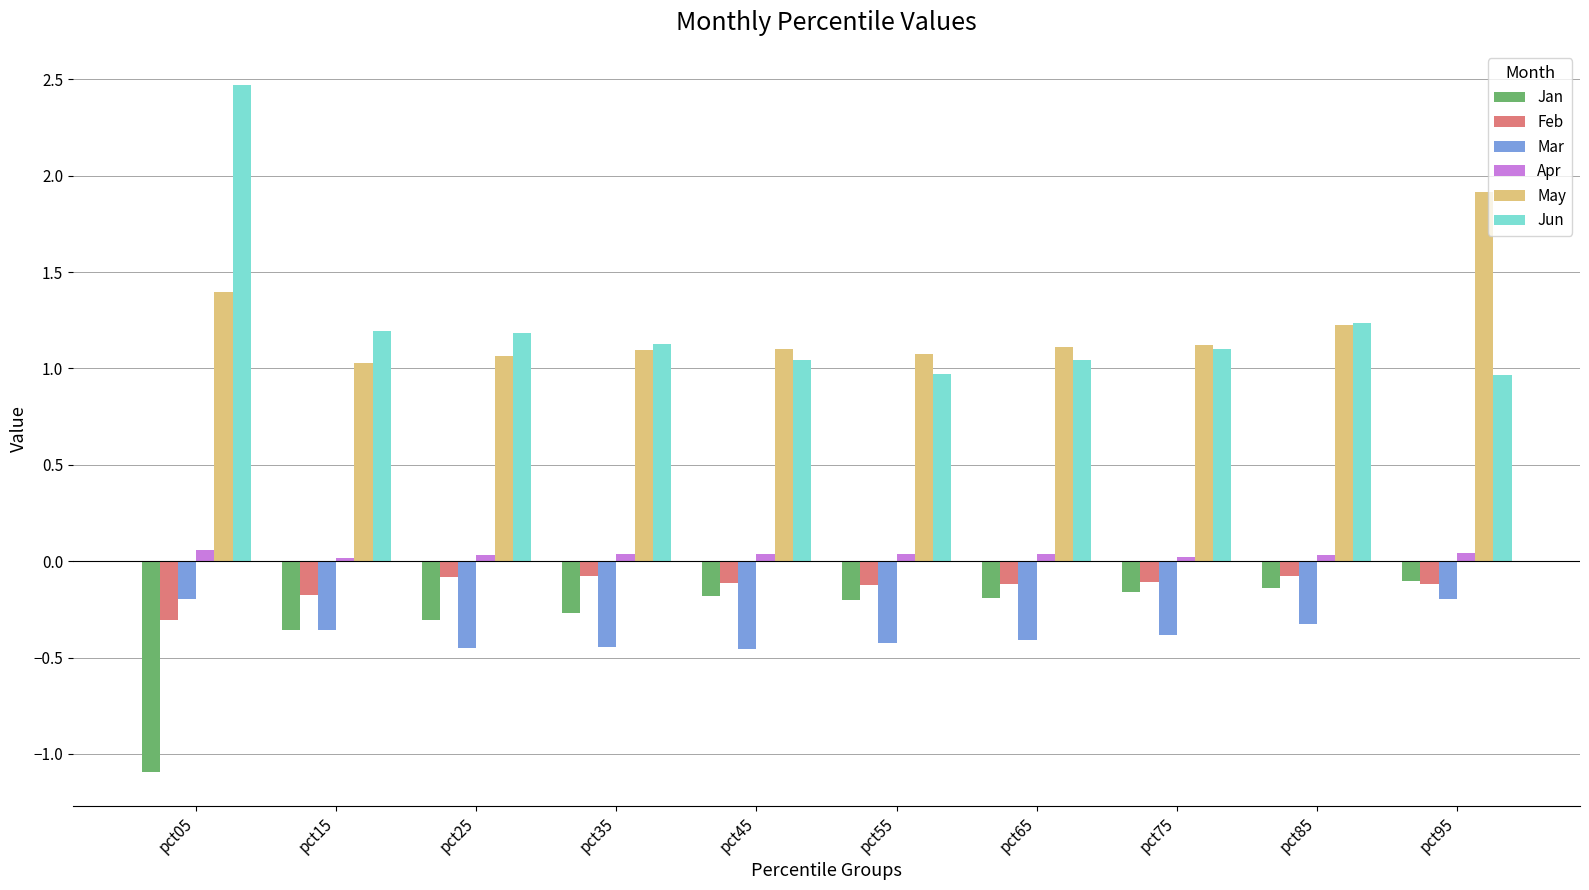

How many bars are there in total?

60